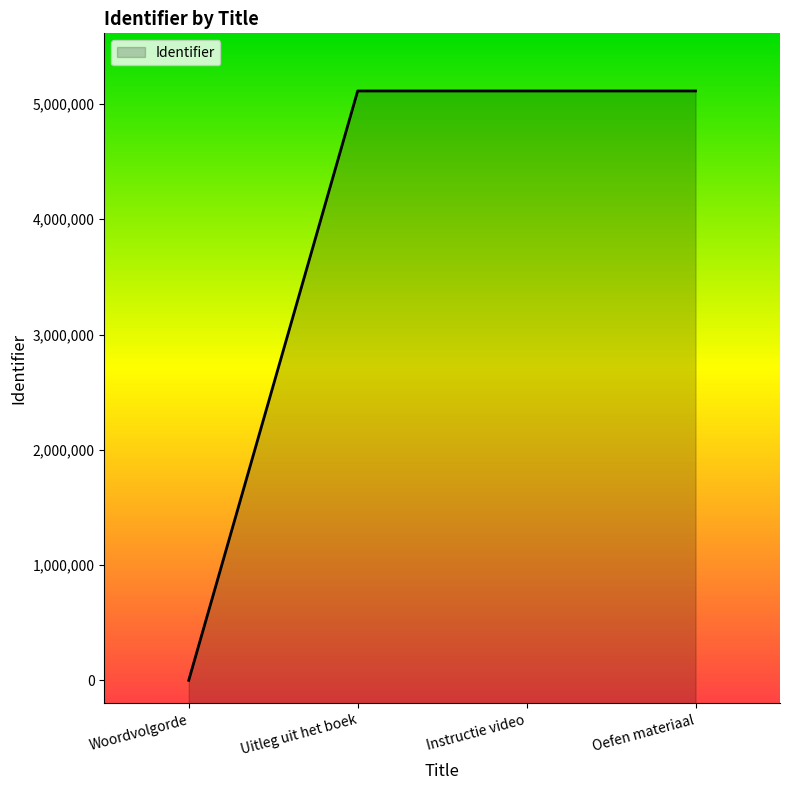

Reading right to left, transcribe all the data shown in this chart.

5113098	5113095	5113104	0